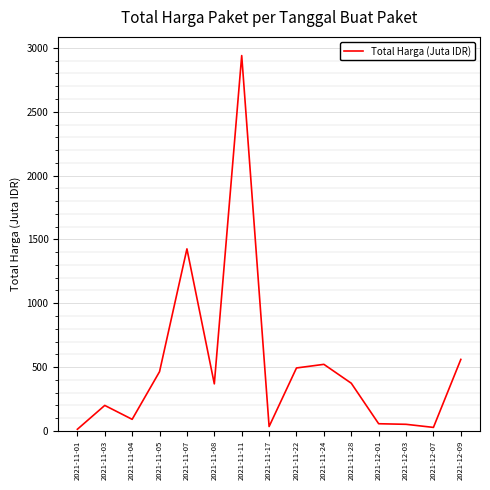

The chart shows a value of 195.4 at 2021-11-28. True or false?

False